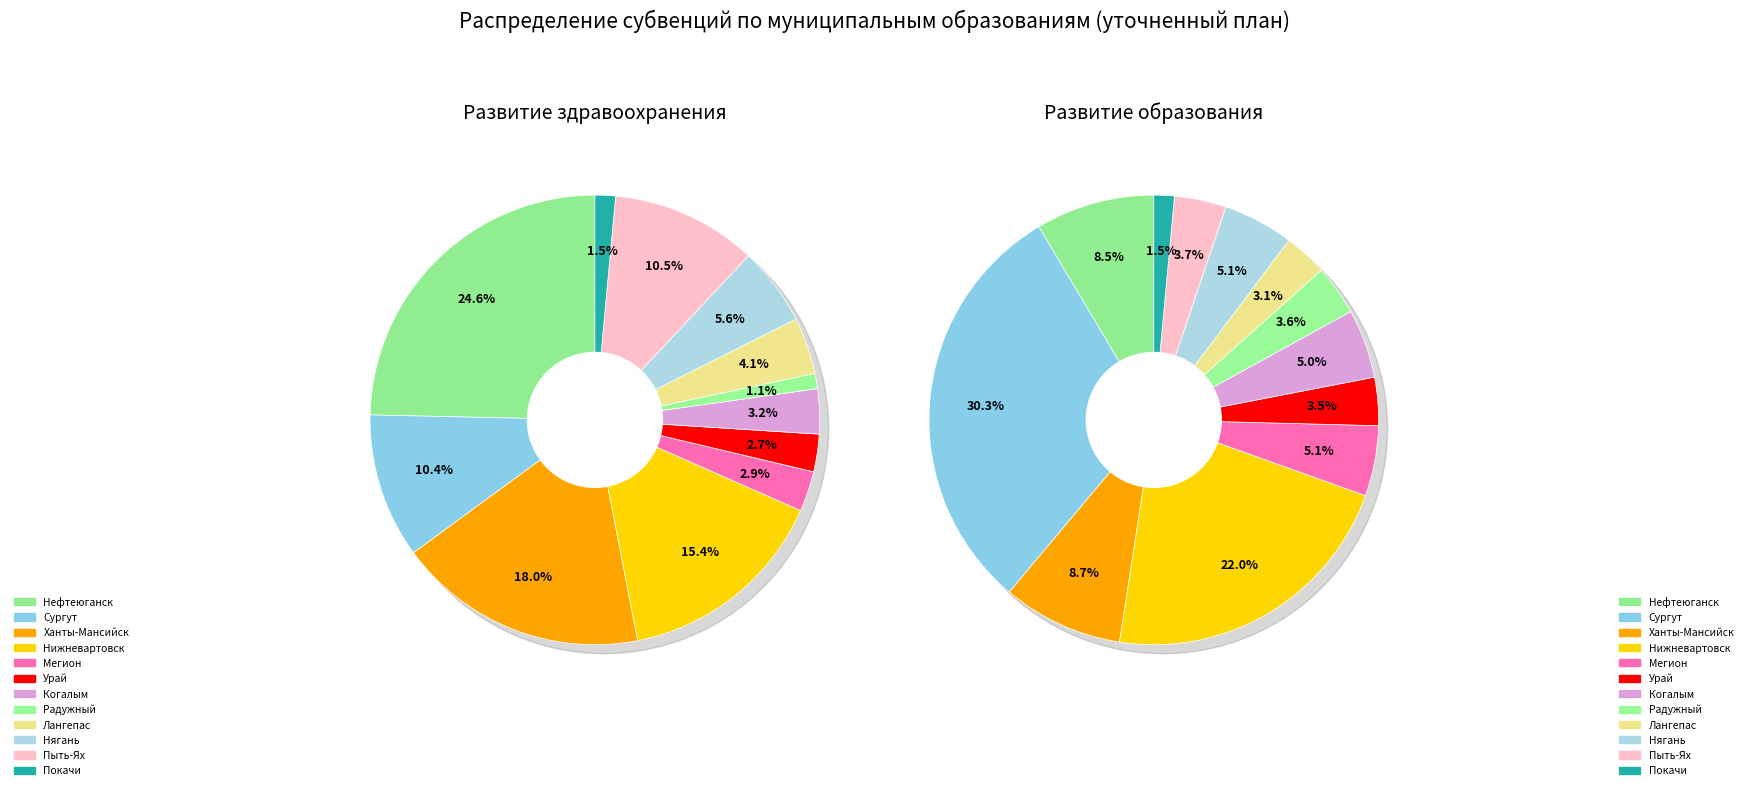

Which series has the largest range (max minus min)?

уточненный план (Развитие образования)